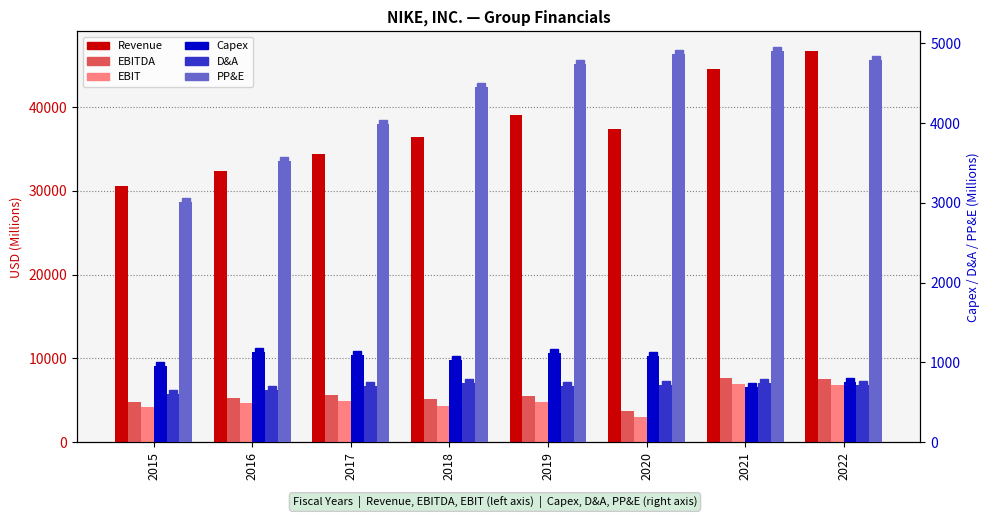

What is the value of the EBIT bar at the 6th from the left?

2976